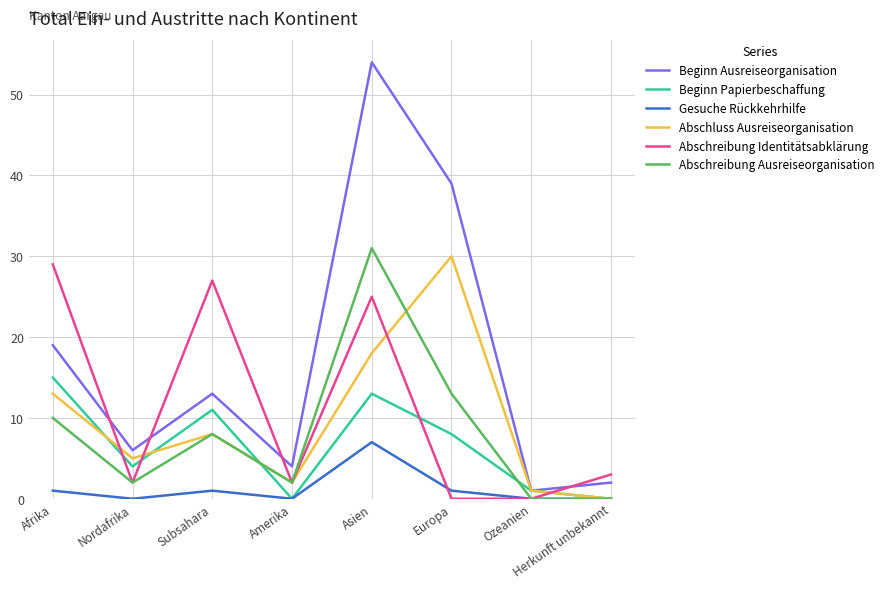

Reading left to right, what are all the values shown in this chart?

Beginn Ausreiseorganisation: 19	6	13	4	54	39	1	2
Beginn Papierbeschaffung: 15	4	11	0	13	8	1	0
Gesuche Rückkehrhilfe: 1	0	1	0	7	1	0	0
Abschluss Ausreiseorganisation: 13	5	8	2	18	30	1	0
Abschreibung Identitätsabklärung: 29	2	27	2	25	0	0	3
Abschreibung Ausreiseorganisation: 10	2	8	2	31	13	0	0